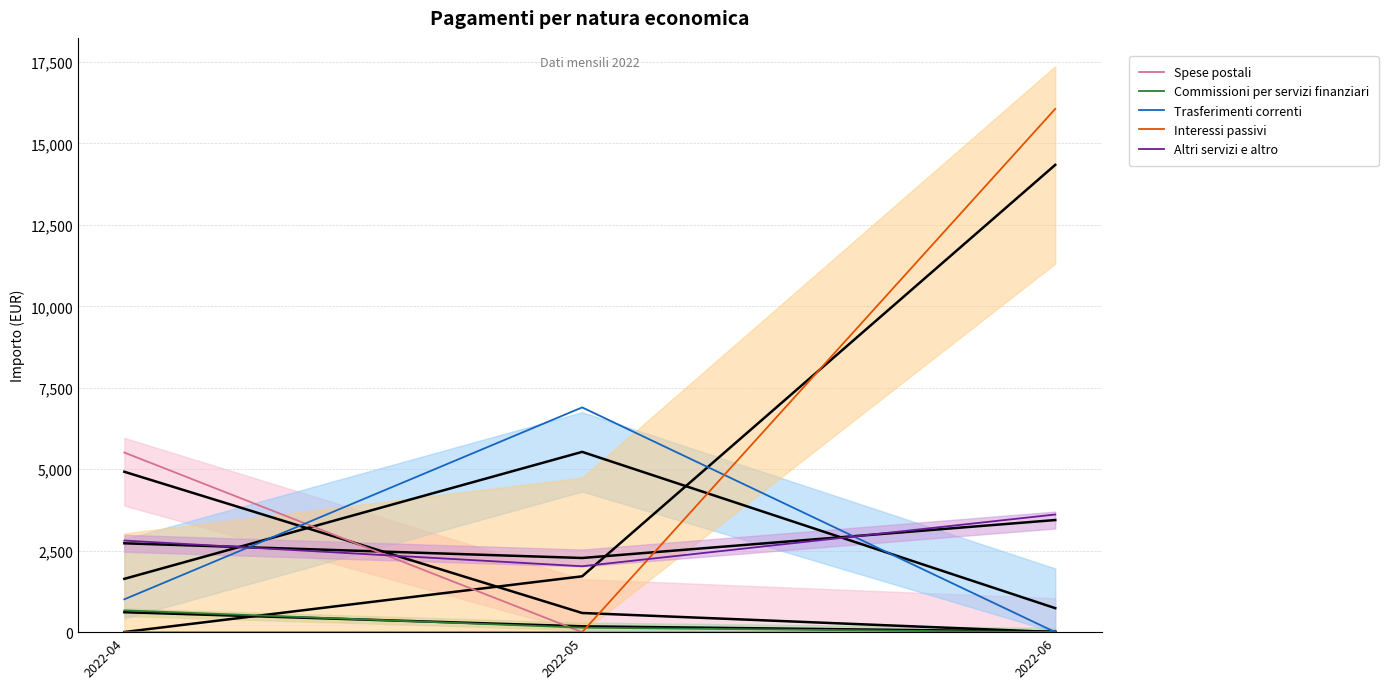

At 2022-04, list the series in order from largest to smallest.

Spese postali, Altri servizi e altro, Trasferimenti correnti, Commissioni per servizi finanziari, Interessi passivi